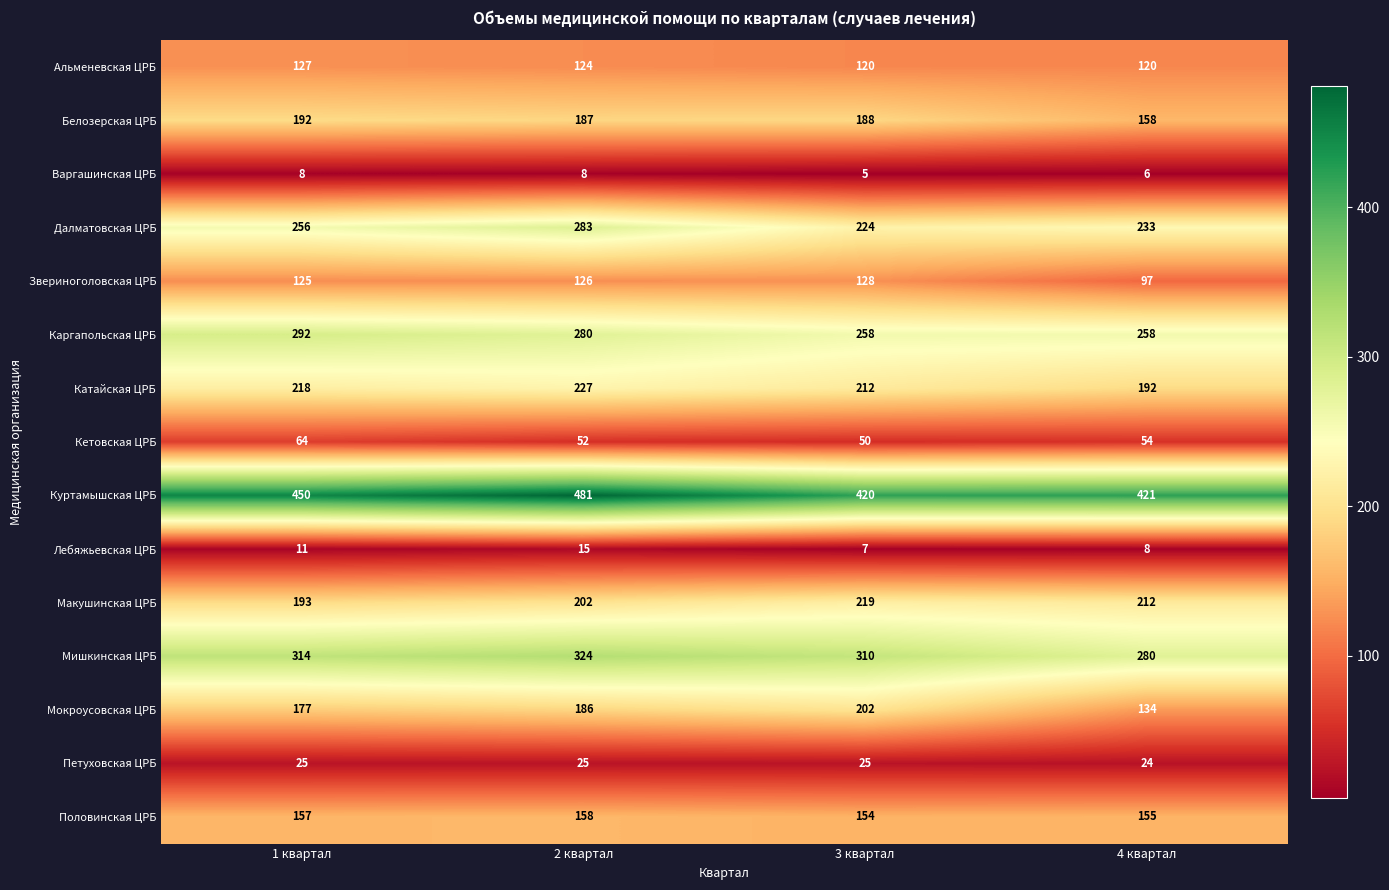

What is the difference between the highest and lowest values at 2 квартал?

473